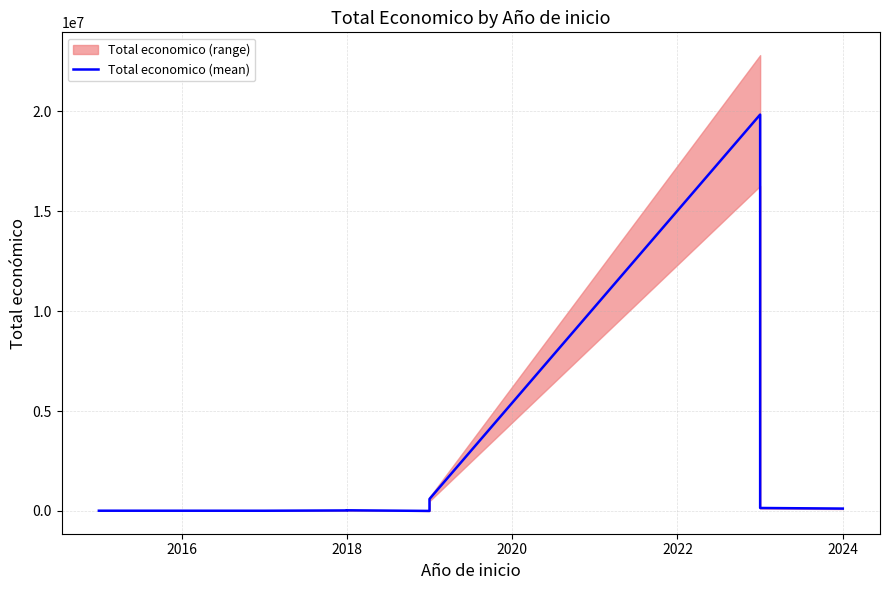

What is the value of the 3rd point from the left?

26635